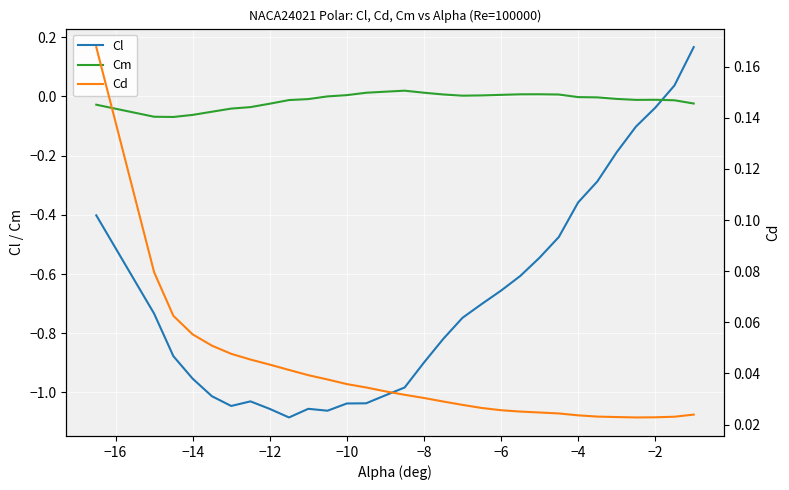

How many times do Cm and Cl cross each other?

1